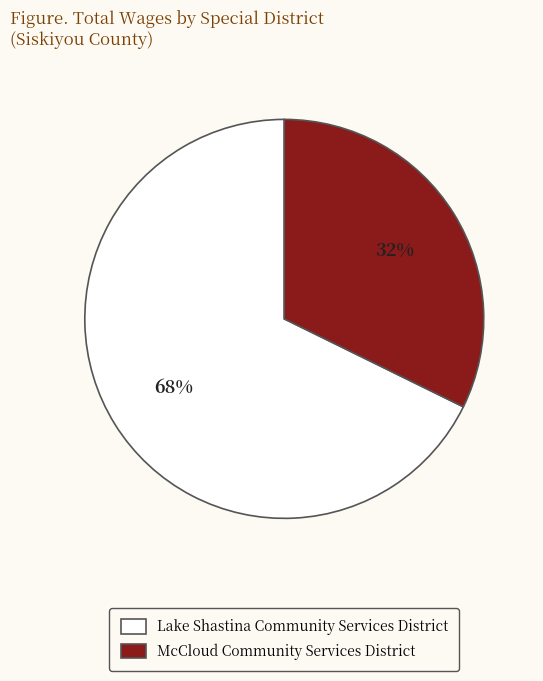

To the nearest percent, what is the combined percentage of Lake Shastina Community Services District and McCloud Community Services District?

100%